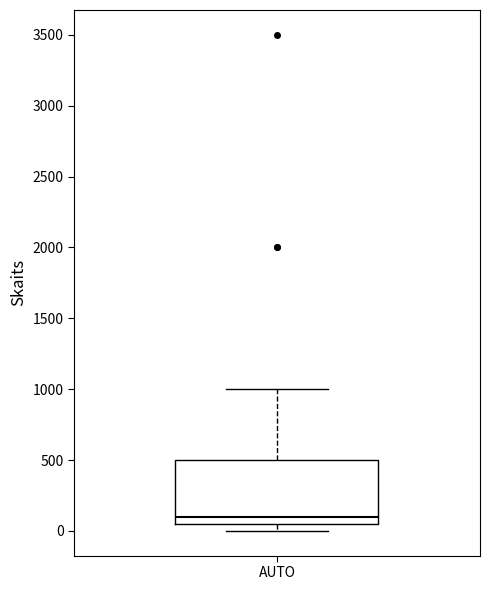

Read this box plot against the y-axis: the position of the median line, the range covered by the box, and the ends of both whiskers. The values are not printed on the chart, so give them approximately, as read against the axis.

median 100, box 50 to 500, whiskers 0 to 1000